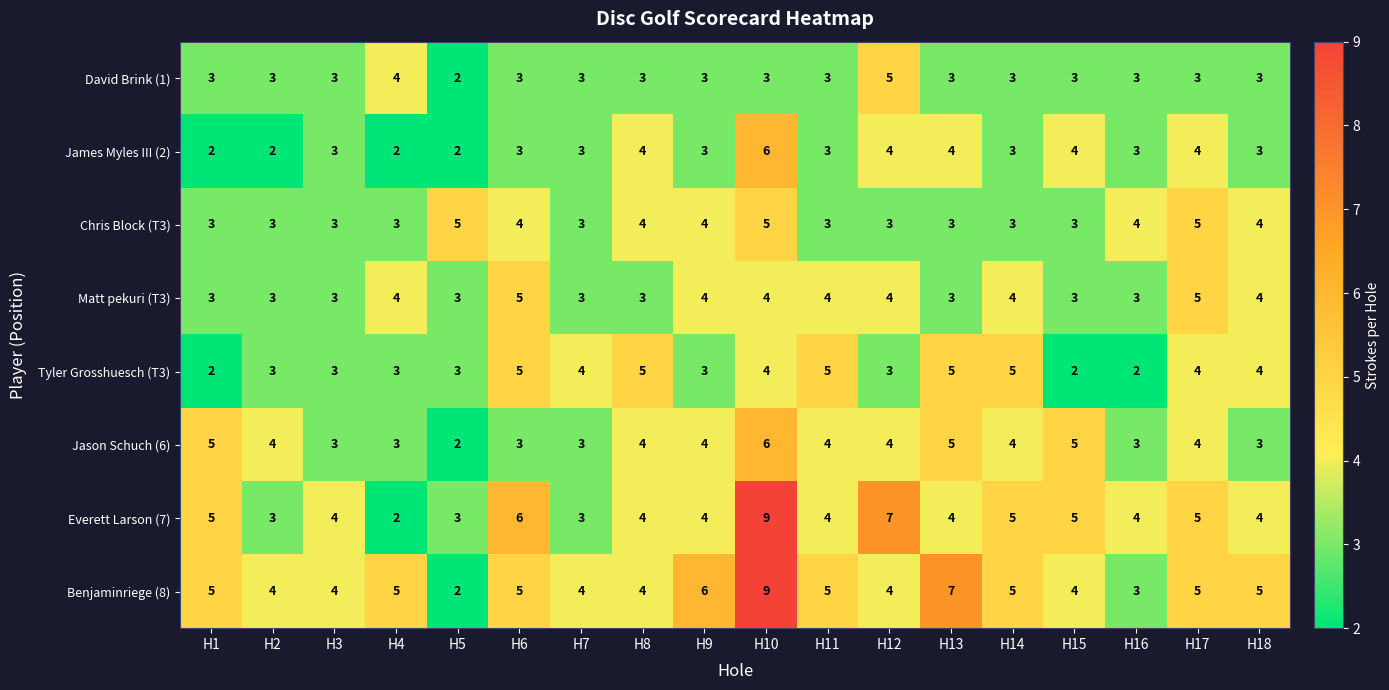

What is the total value across all series at H15?

29